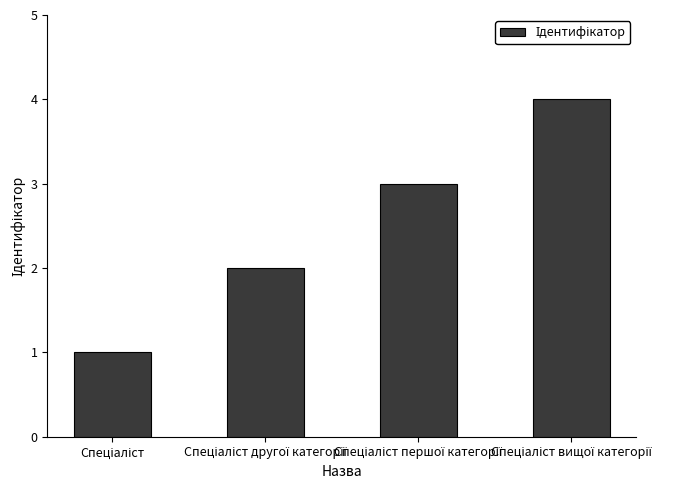

What is the difference between the maximum and minimum values?

3